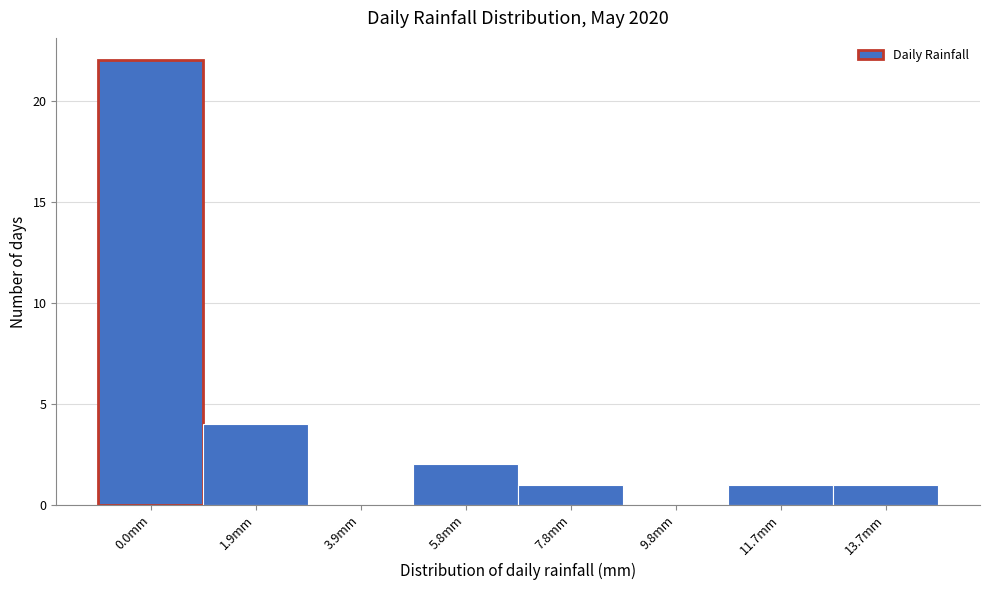

Reading left to right, transcribe all the data shown in this chart.

0.0mm=22	1.9mm=4	3.9mm=0	5.8mm=2	7.8mm=1	9.8mm=0	11.7mm=1	13.7mm=1